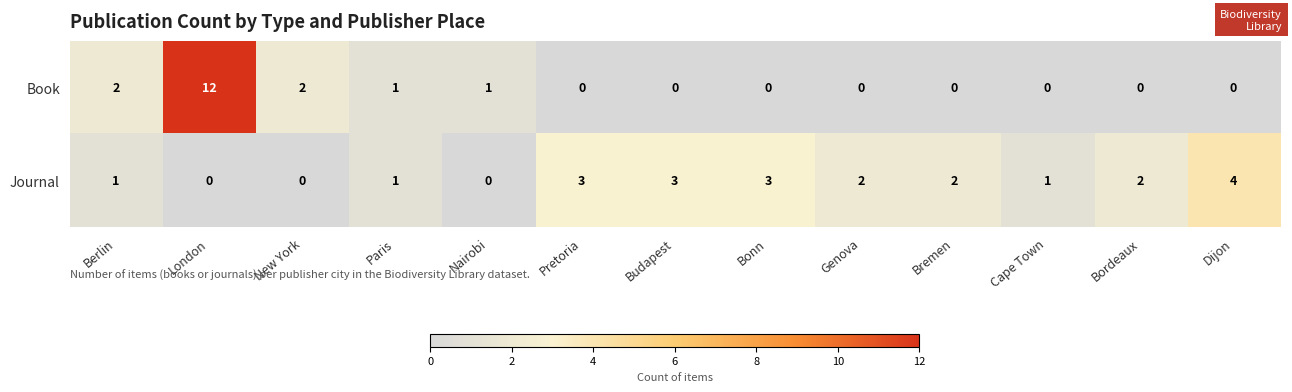

Which series has the largest total across all categories?

Journal